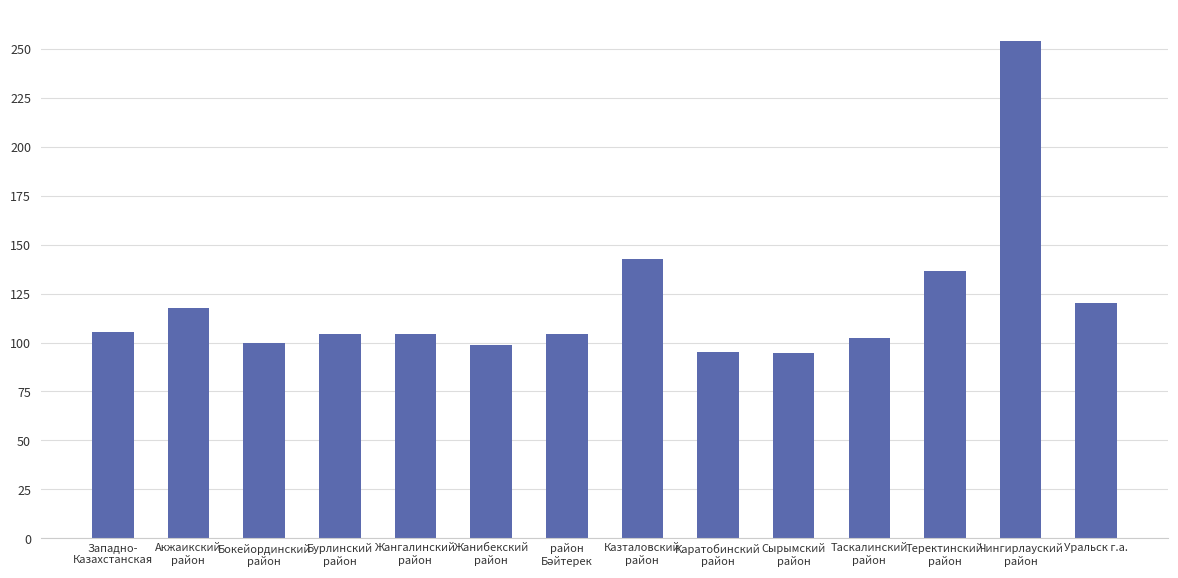

What is the sum of the values at Акжаикский
район and Жанибекский
район?

216.4